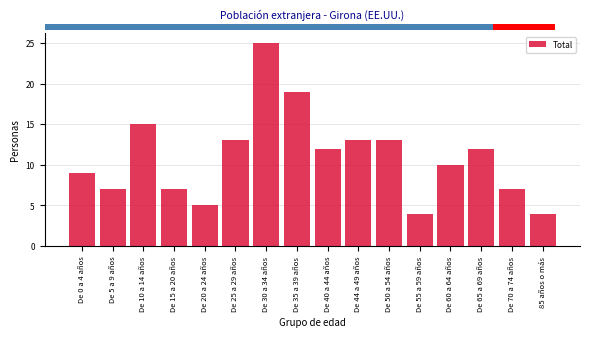

Reading right to left, transcribe all the data shown in this chart.

85 años o más=4	De 70 a 74 años=7	De 65 a 69 años=12	De 60 a 64 años=10	De 55 a 59 años=4	De 50 a 54 años=13	De 44 a 49 años=13	De 40 a 44 años=12	De 35 a 39 años=19	De 30 a 34 años=25	De 25 a 29 años=13	De 20 a 24 años=5	De 15 a 20 años=7	De 10 a 14 años=15	De 5 a 9 años=7	De 0 a 4 años=9